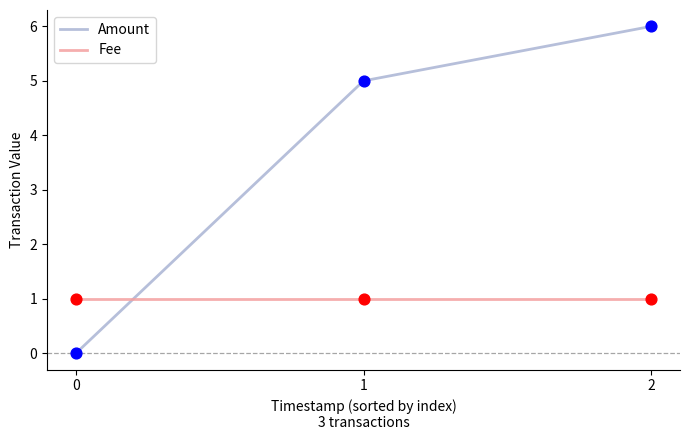

At how many categories does at least one series exceed 0?

3